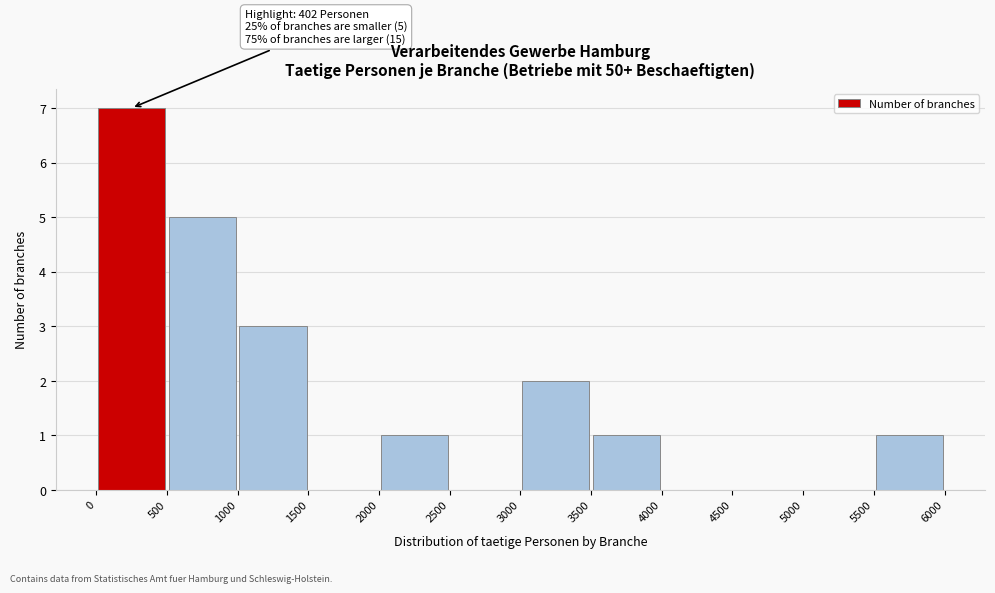

Which range on the x-axis has the tallest bar?

0 to 500